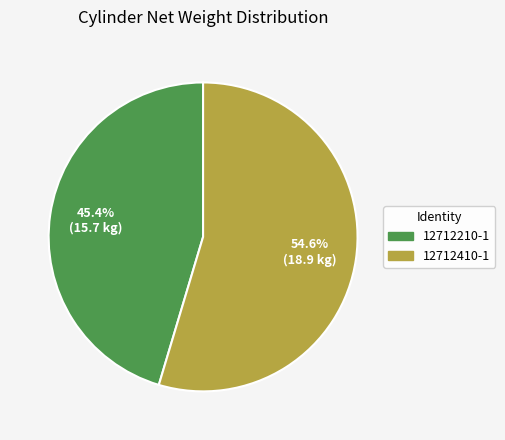

Which has a higher value, 12712210-1 or 12712410-1?

12712410-1